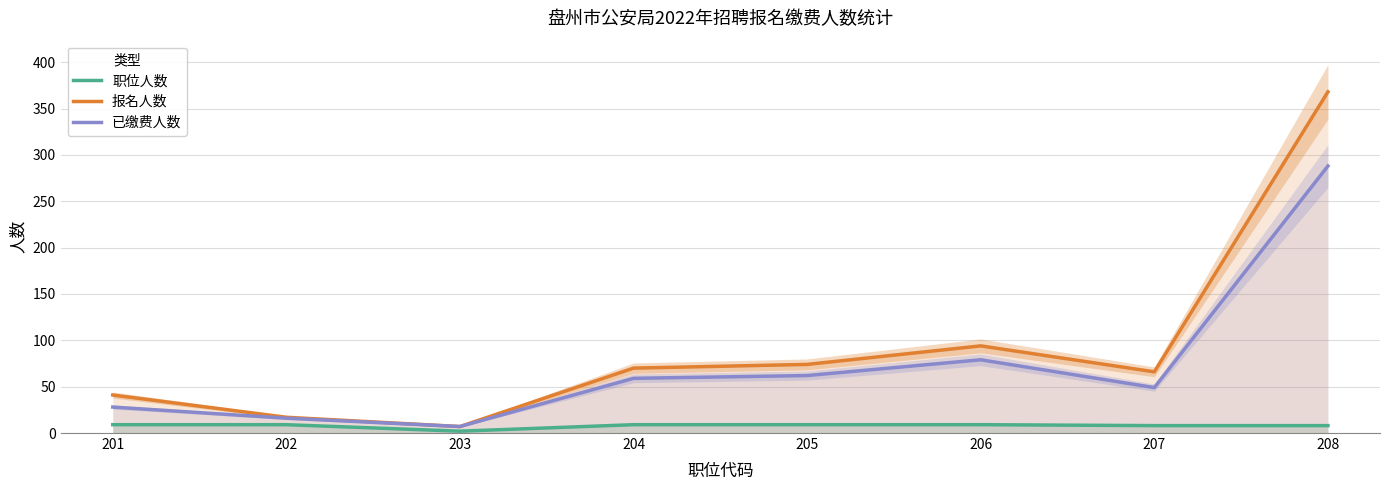

The 职位人数 series shows 4 at 205. True or false?

False